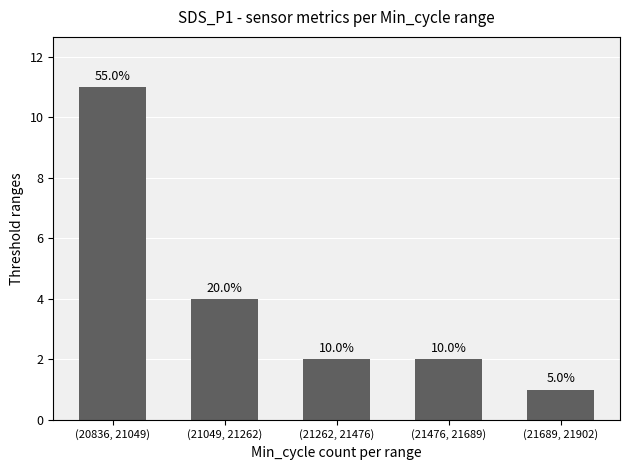

What is the average value?

4